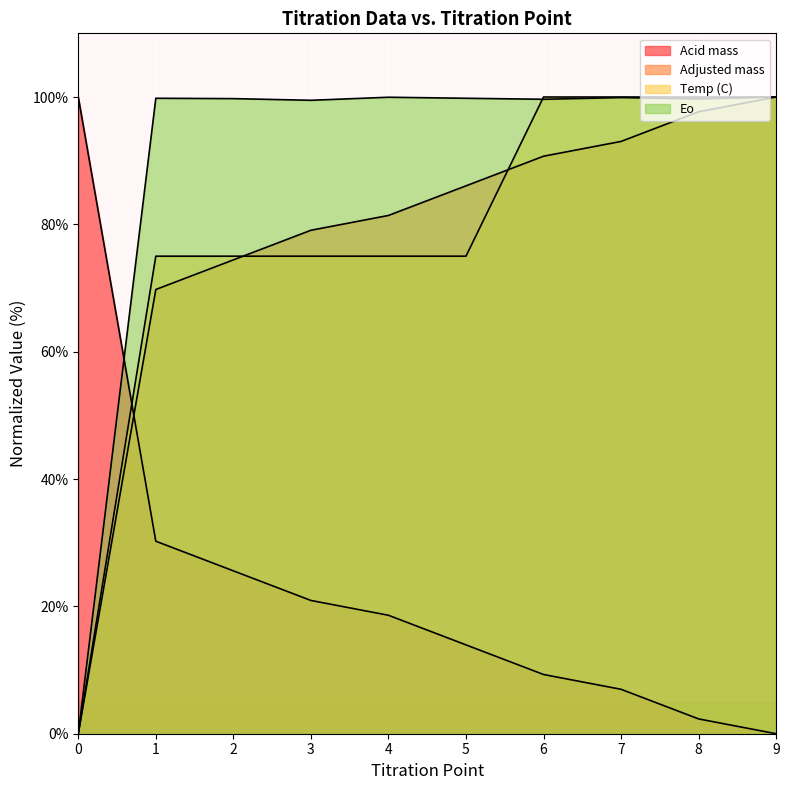

Which series has the largest total across all categories?

Eo